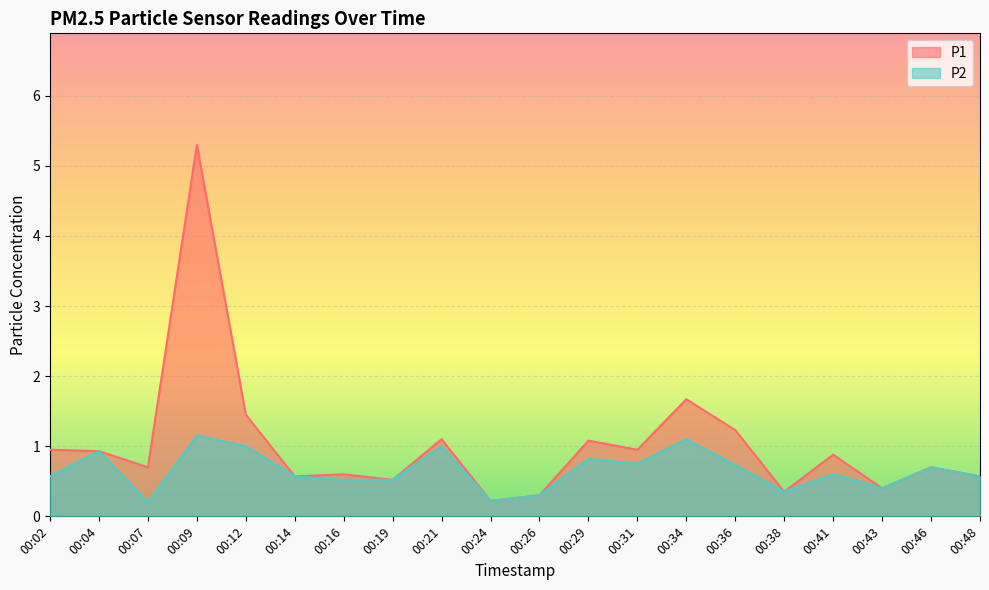

List the series in order of their overall mean, highest first.

P1, P2